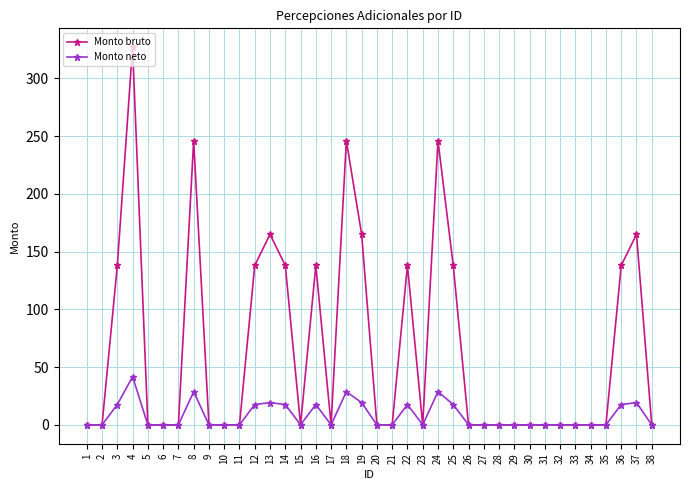

Rank the series by their average value, from highest to lowest.

Monto bruto, Monto neto